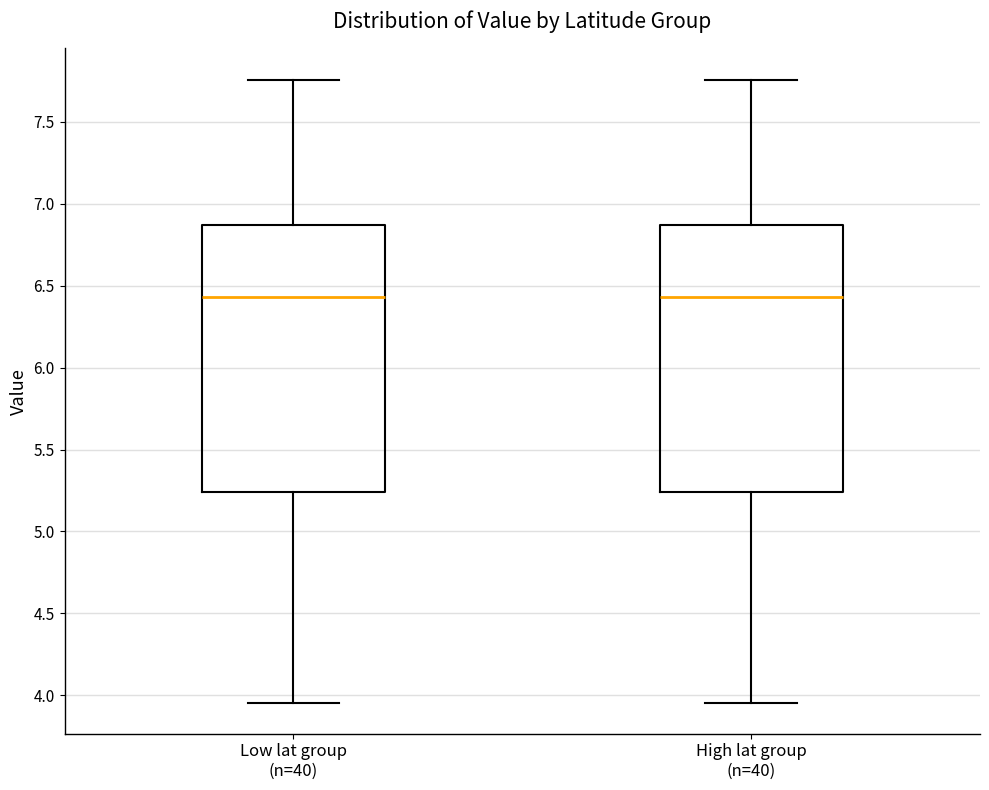

Reading left to right, read every box against the y-axis: the position of its median line, the range the box covers, and the ends of its whiskers. The values are not printed on the chart, so give them approximately, as read against the axis.

Low lat group (n=40): median 6.45, box 5.25 to 6.85, whiskers 3.95 to 7.75
High lat group (n=40): median 6.45, box 5.25 to 6.85, whiskers 3.95 to 7.75